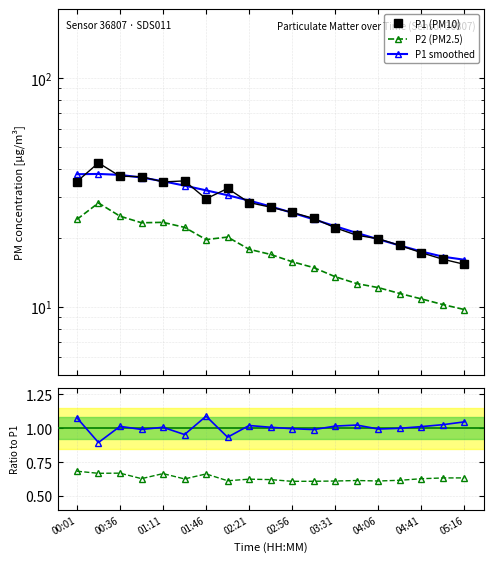

What is the total value across all series at 05:16?

42.7